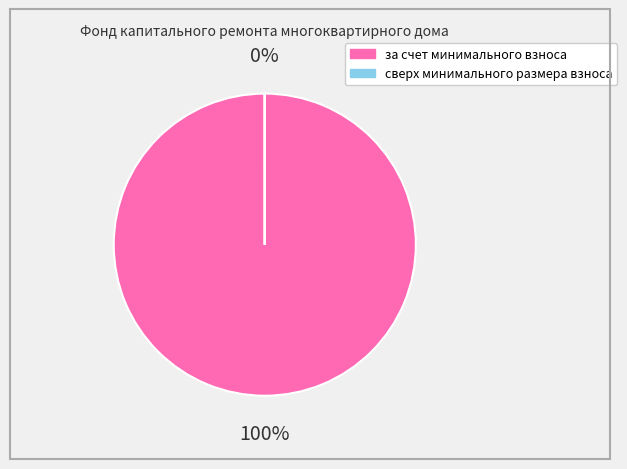

Which slice is the largest?

за счет минимального взноса